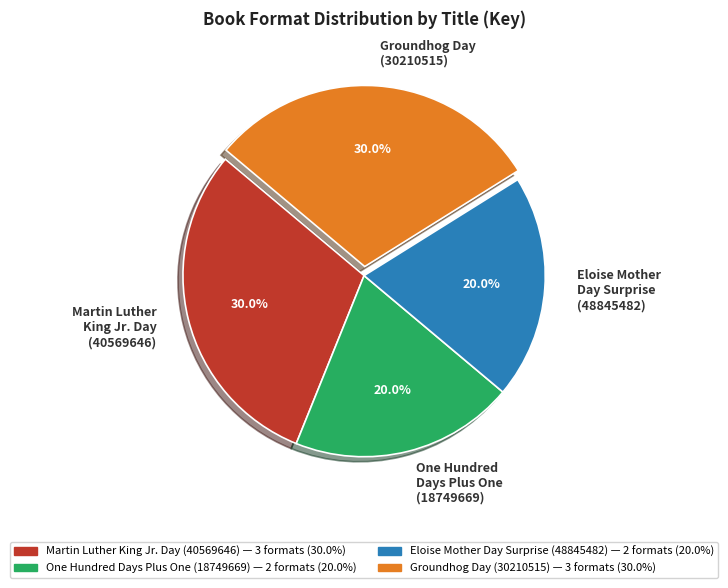

To the nearest percent, what percentage of the pie is Eloise Mother Day Surprise (48845482)?

20%